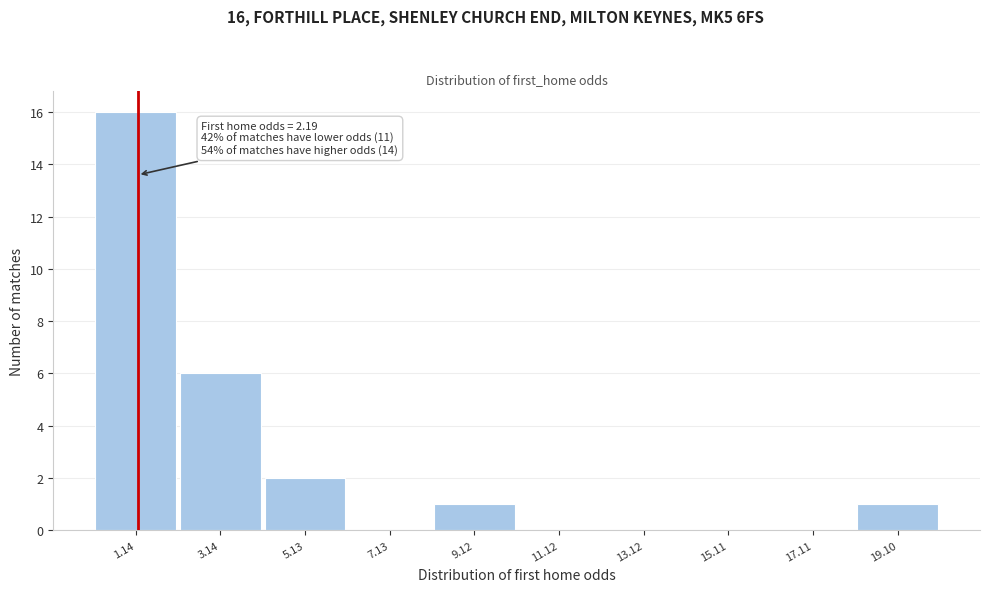

Reading left to right, transcribe all the data shown in this chart.

1.14=16	3.14=6	5.13=2	7.13=0	9.12=1	11.12=0	13.12=0	15.11=0	17.11=0	19.10=1